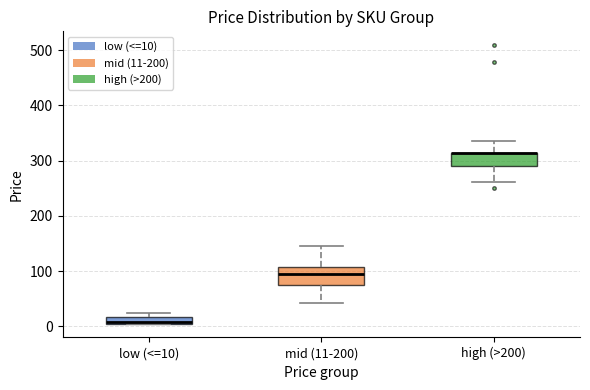

Where is the upper edge of the box for high (>200) on the y-axis? The values are not printed on the chart, so give them approximately, as read against the axis.

310